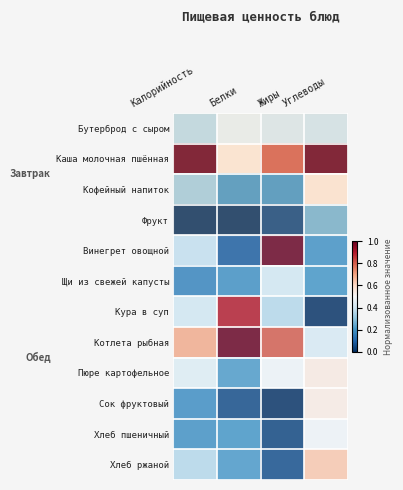

At which category is the sum across all series the highest?

Углеводы